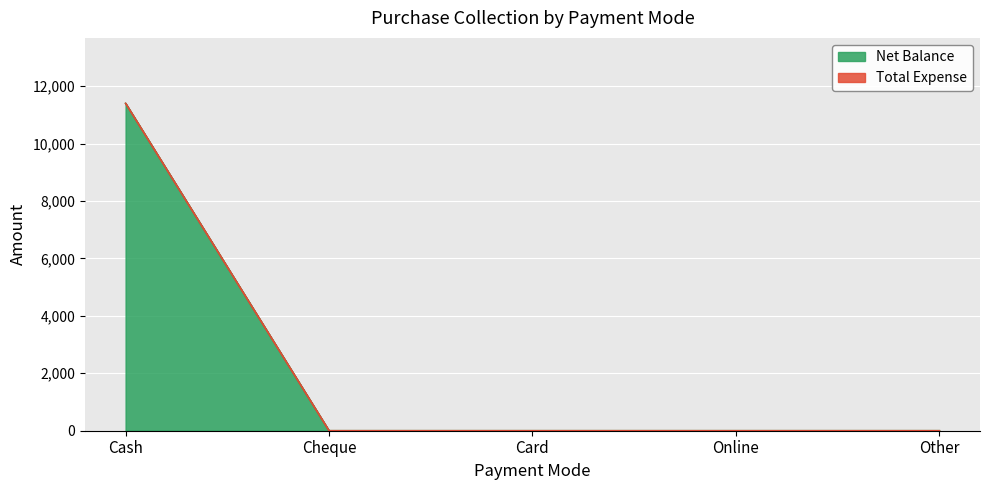

What is the approximate value at Cash, to the nearest 10?

11400